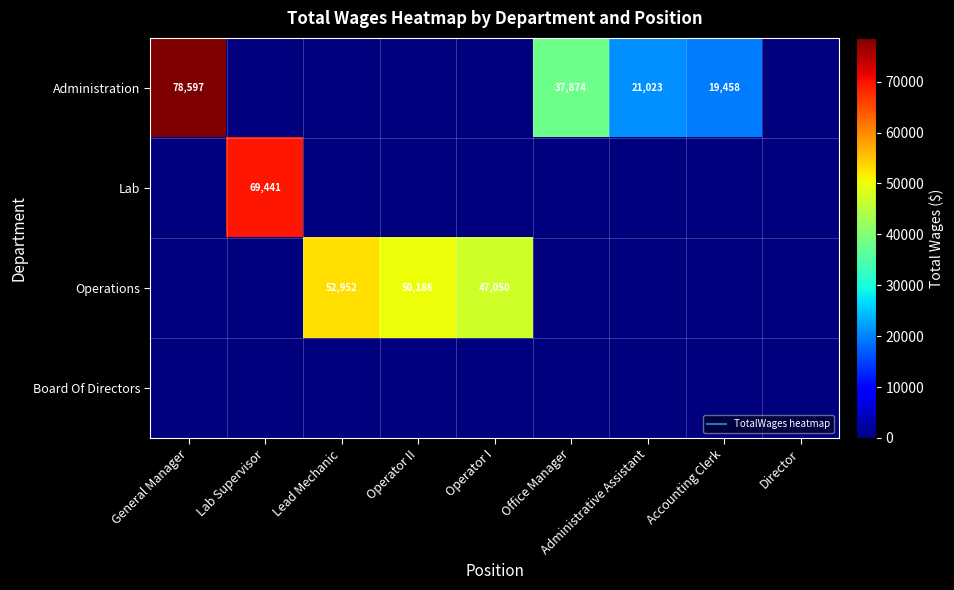

What is the difference between the maximum and minimum values in the Lab series?

69441